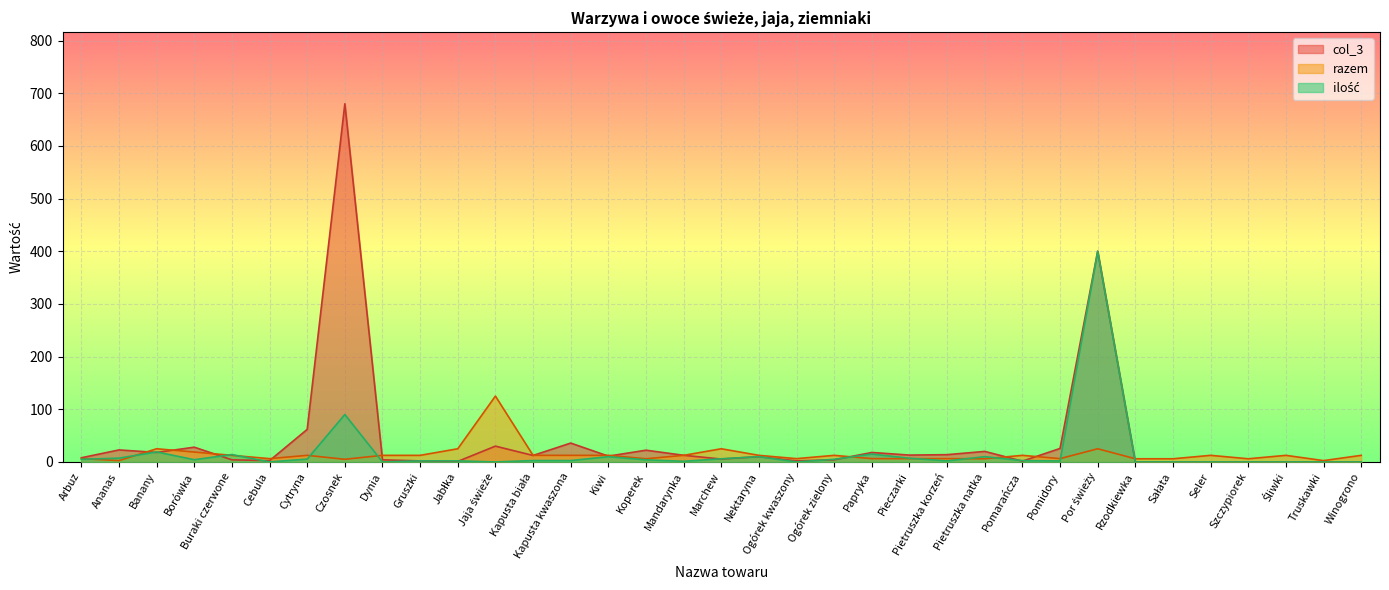

True or false: col_3 and ilość intersect in this chart.

True